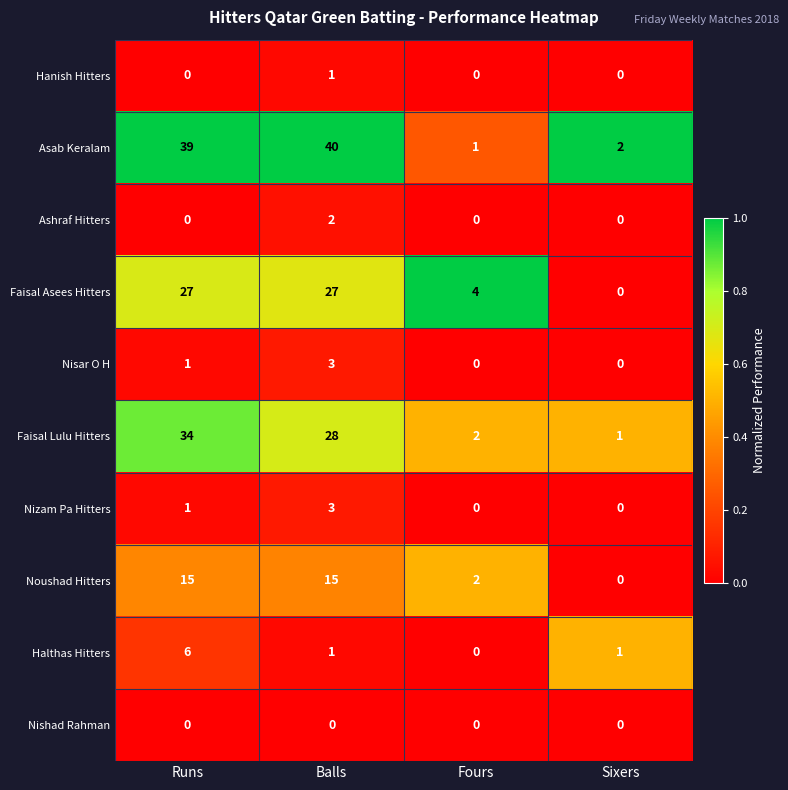

At which label is Nizam Pa Hitters closest to 1?

Runs